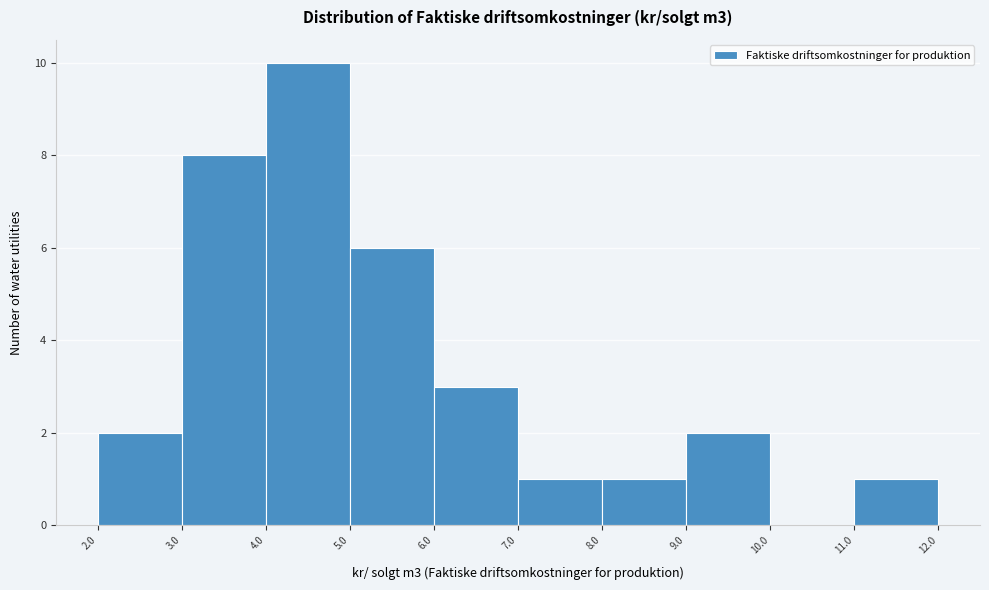

What is the height of the bar covering 2.0 to 3.0 on the x-axis? The values are not printed on the chart, so give them approximately, as read against the axis.

2